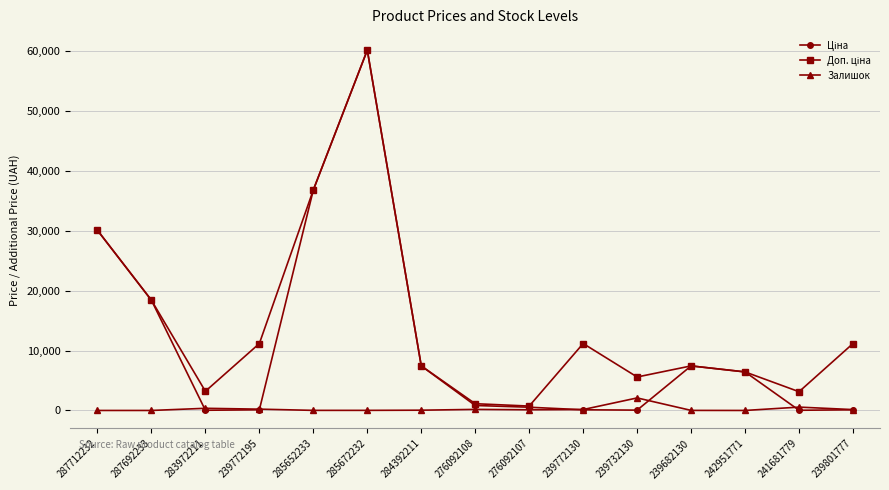

Count the number of data series in this chart.

3